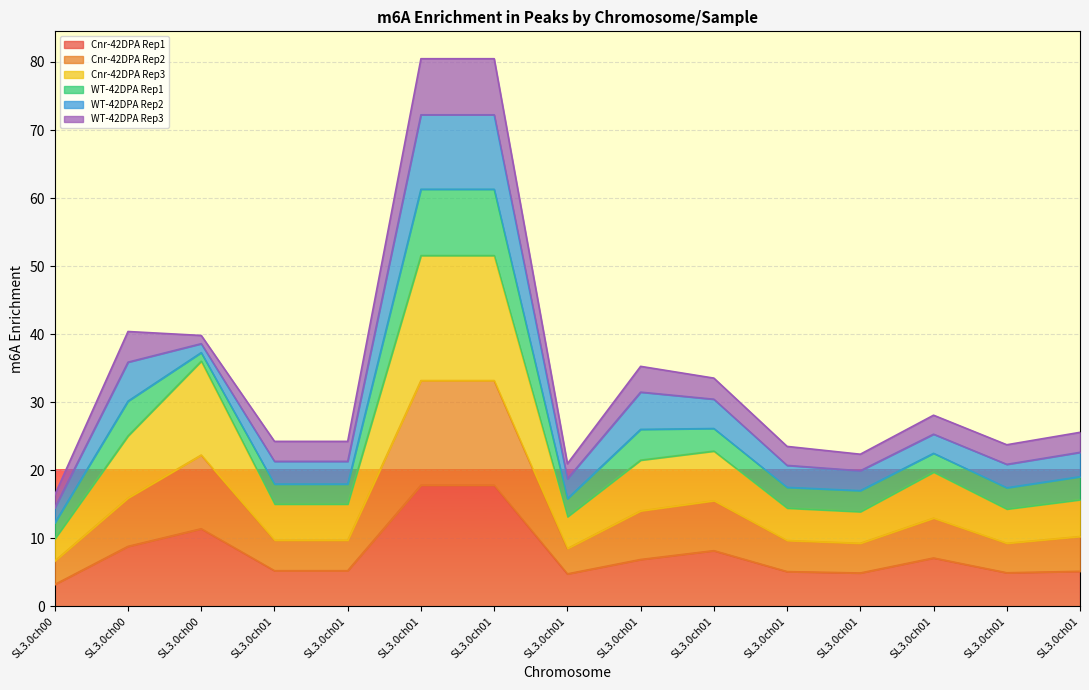

Where is Cnr-42DPA Rep1 nearest to the value 10?

SL3.0ch00